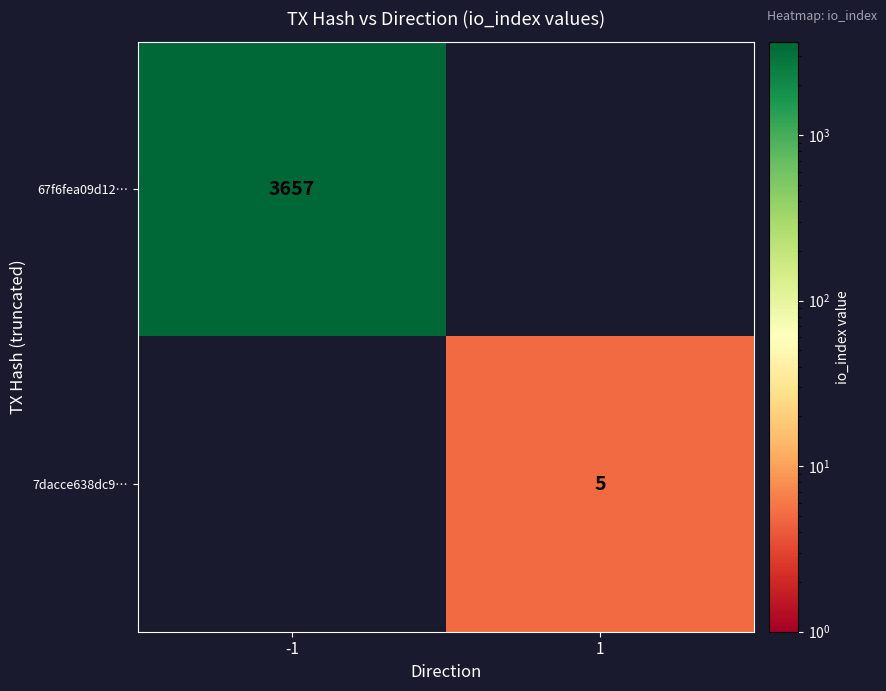

How many series are shown in this chart?

2